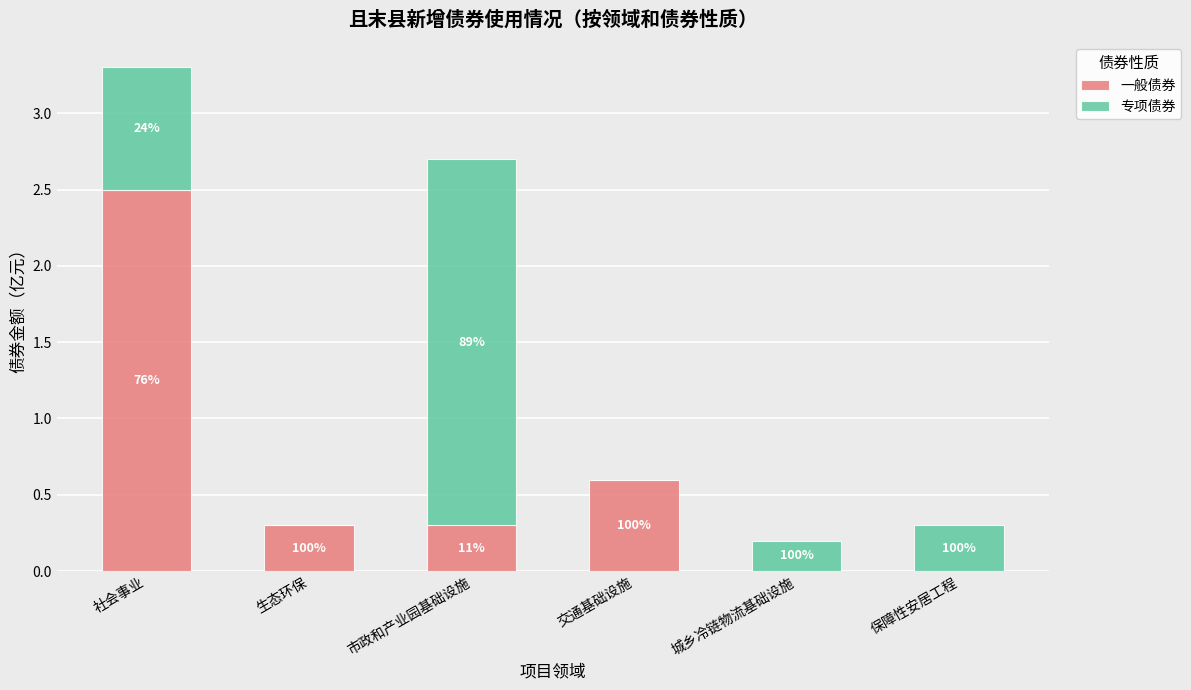

What are all the series names shown in the legend?

一般债券, 专项债券